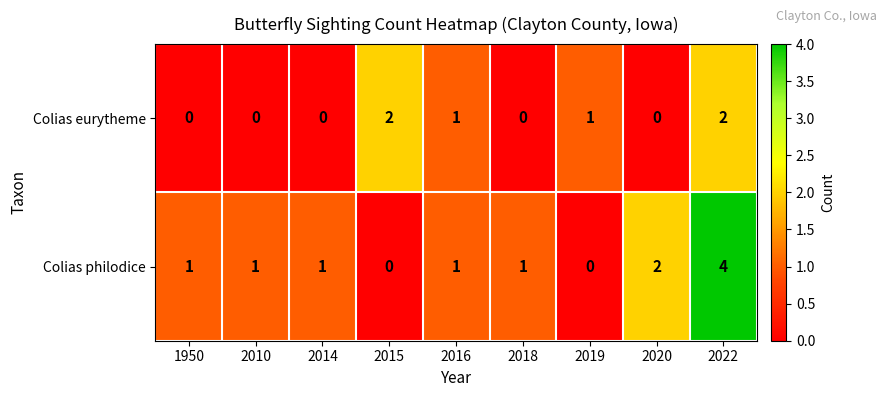

Count the Colias philodice values in the range 1 to 2.

6